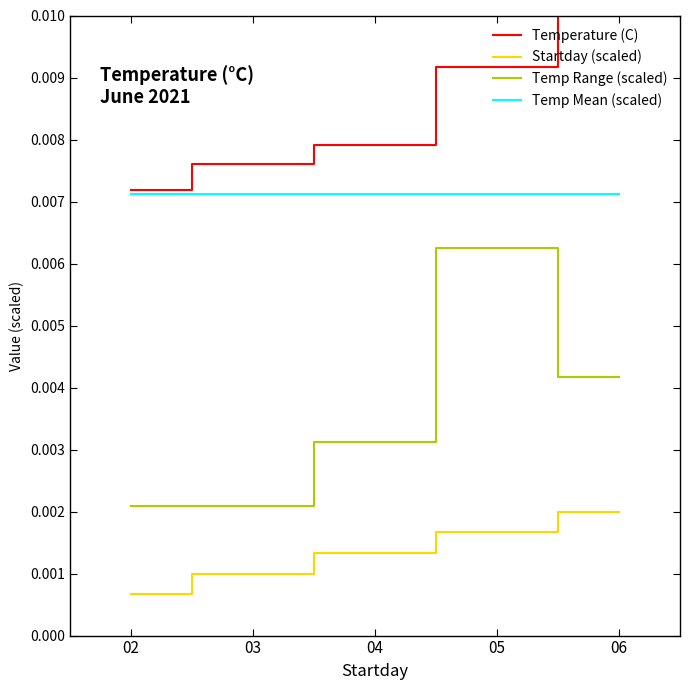

Which category has the highest value in the Startday (scaled) series?

06